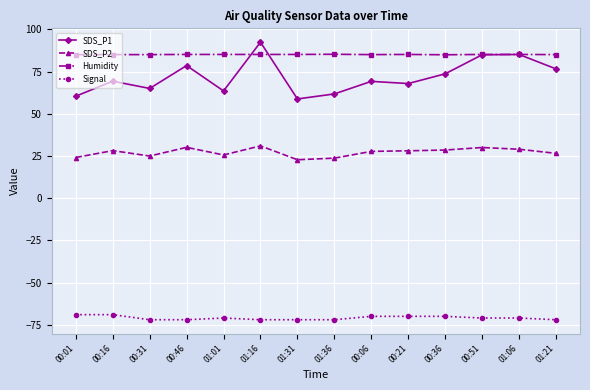

What is the greatest value displayed?

92.5